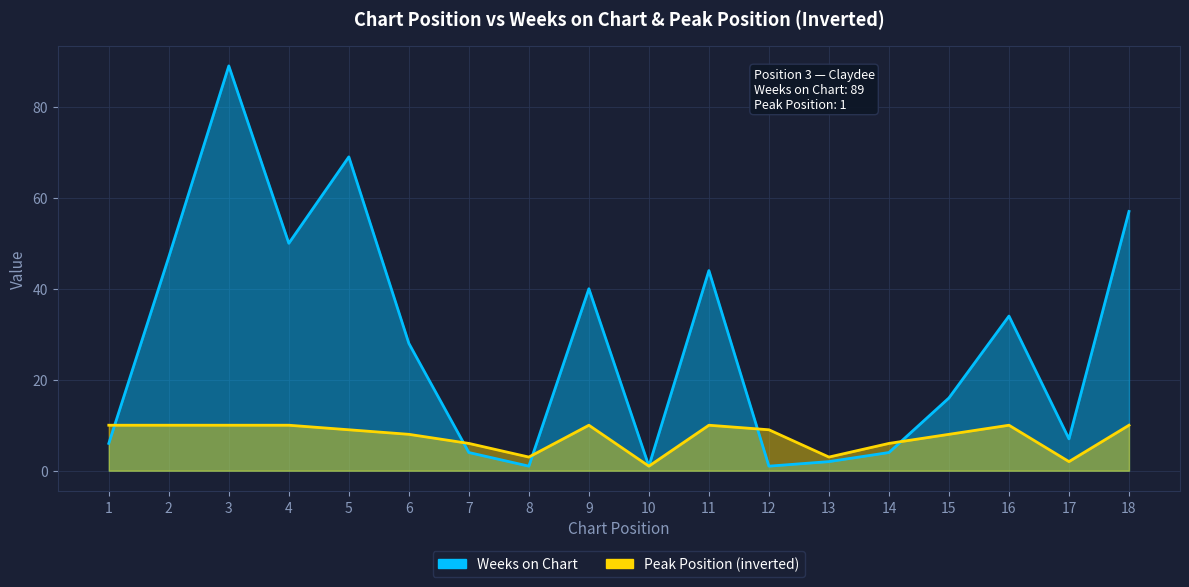

How many interior local peaks does the Weeks on Chart series have?

5